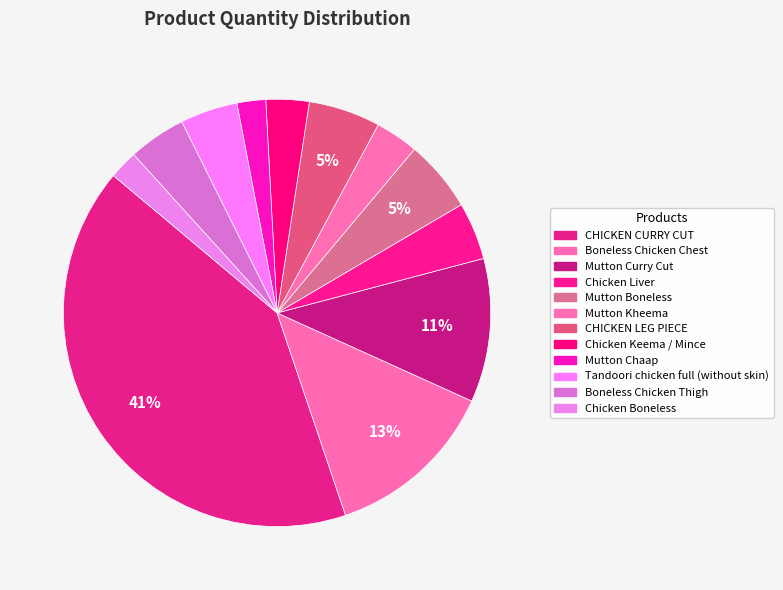

To the nearest percent, what is the combined percentage of Mutton Chaap and CHICKEN CURRY CUT?

43%